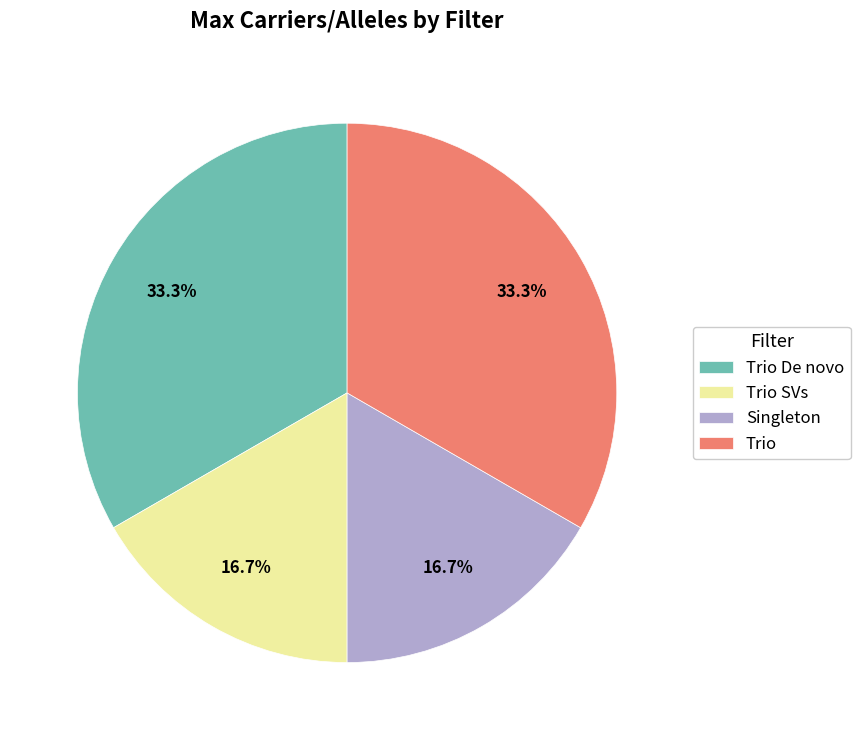

What percentage do Trio SVs and Trio De novo together represent?

50.0%